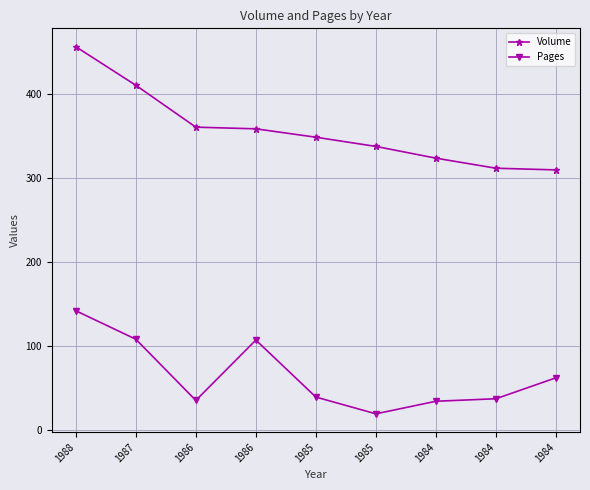

Is the value of Volume at 1985 greater than the value of Pages at 1986?

Yes